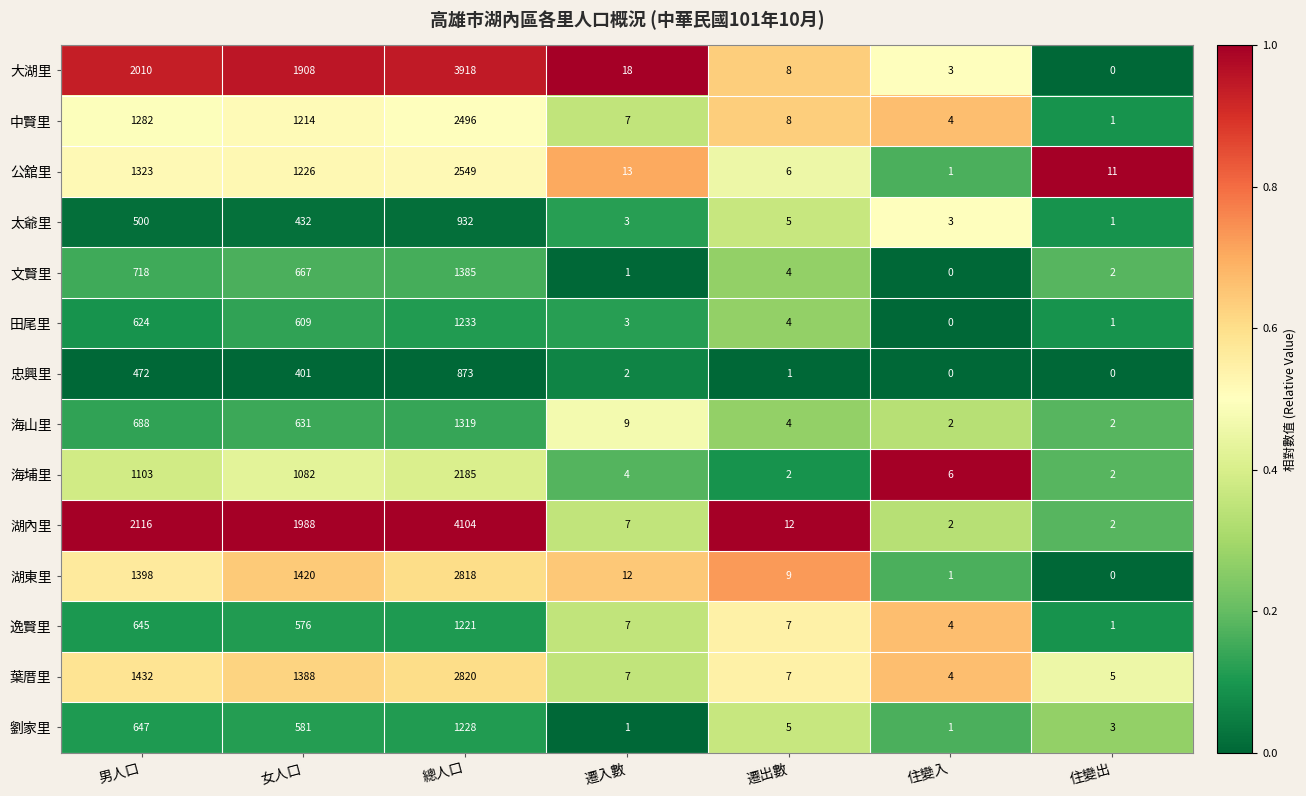

What is the difference between the 逸賢里 values at 遷出數 and 總人口?

1214